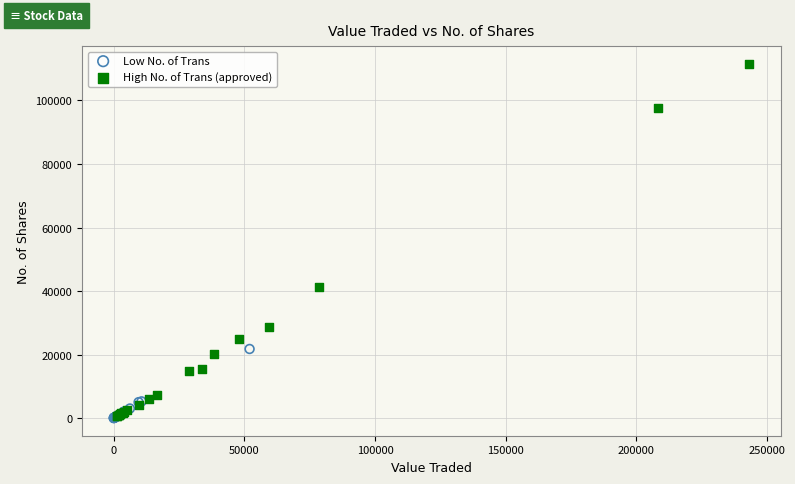

Which series has the widest spread of Y values?

High No. of Trans (approved)